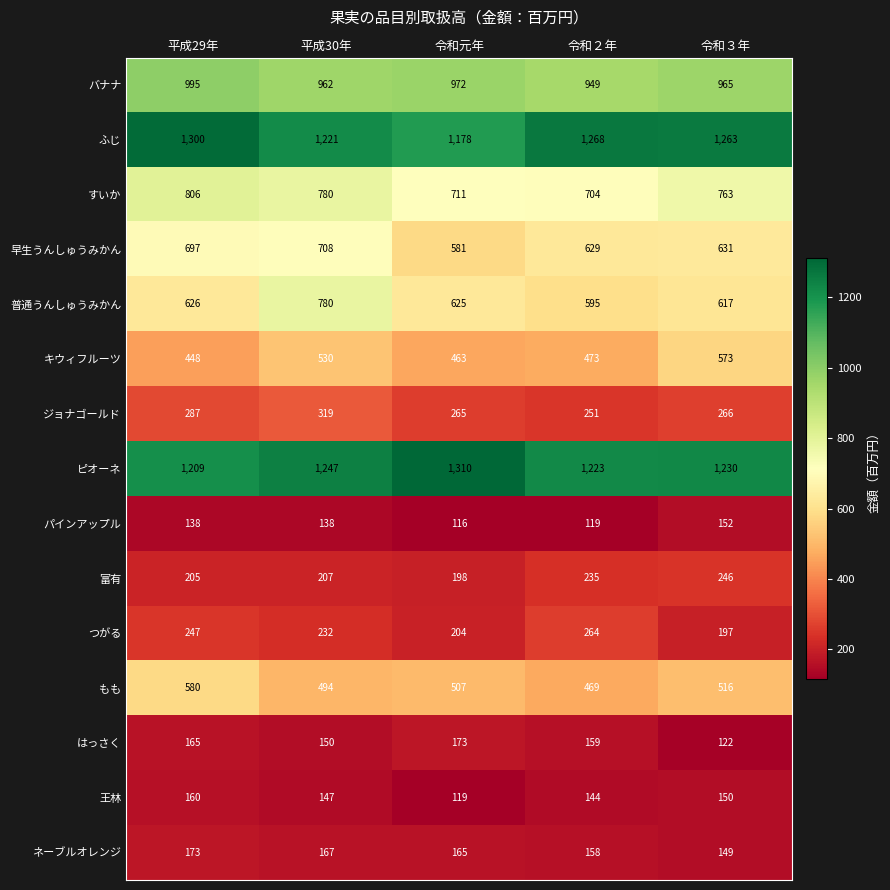

What is the difference between the もも values at 平成29年 and 令和３年?

64